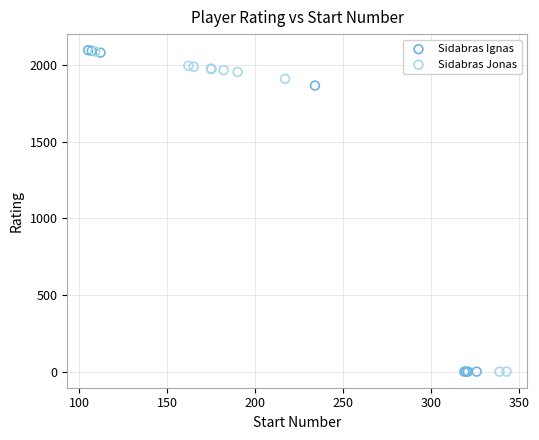

Which series has the largest Y range (max minus min)?

Sidabras Ignas